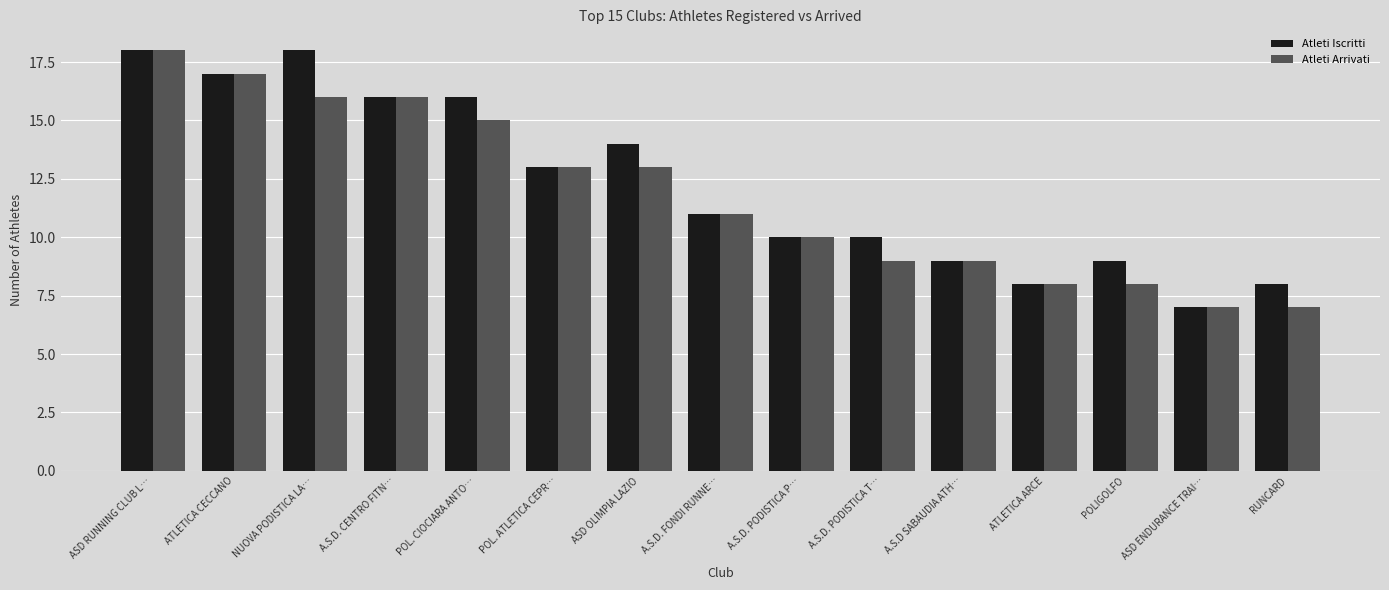

The Atleti Arrivati series shows 9 at A.S.D SABAUDIA ATH…. True or false?

True